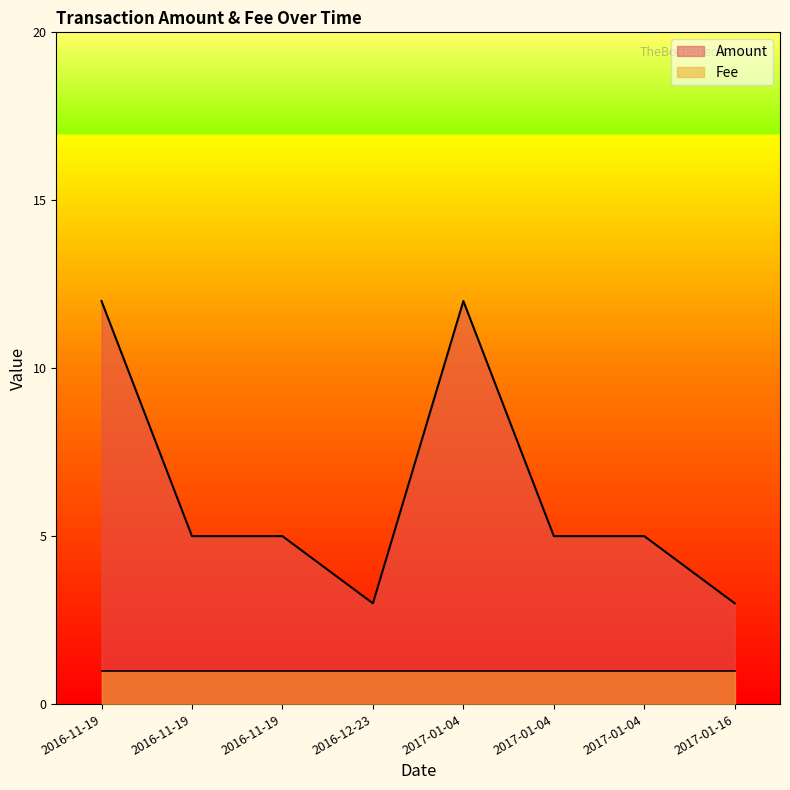

Which has a higher value, 2016-11-19 or 2016-11-19?

2016-11-19